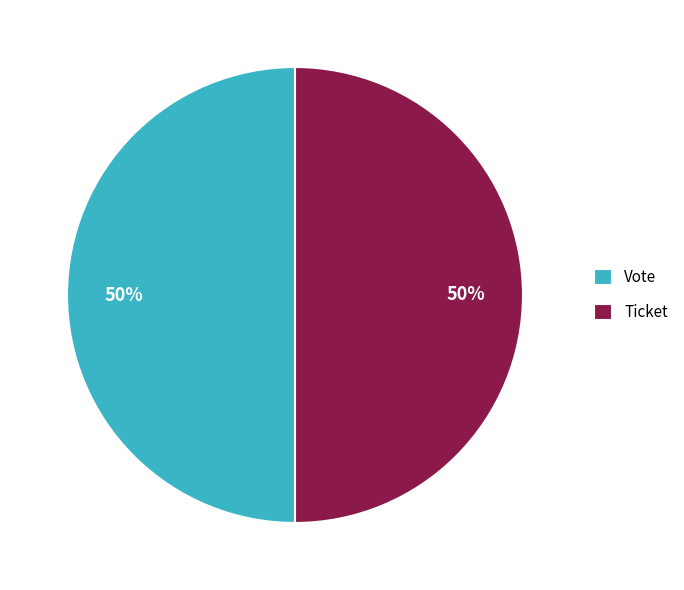

To the nearest percent, what portion does Ticket represent?

50%